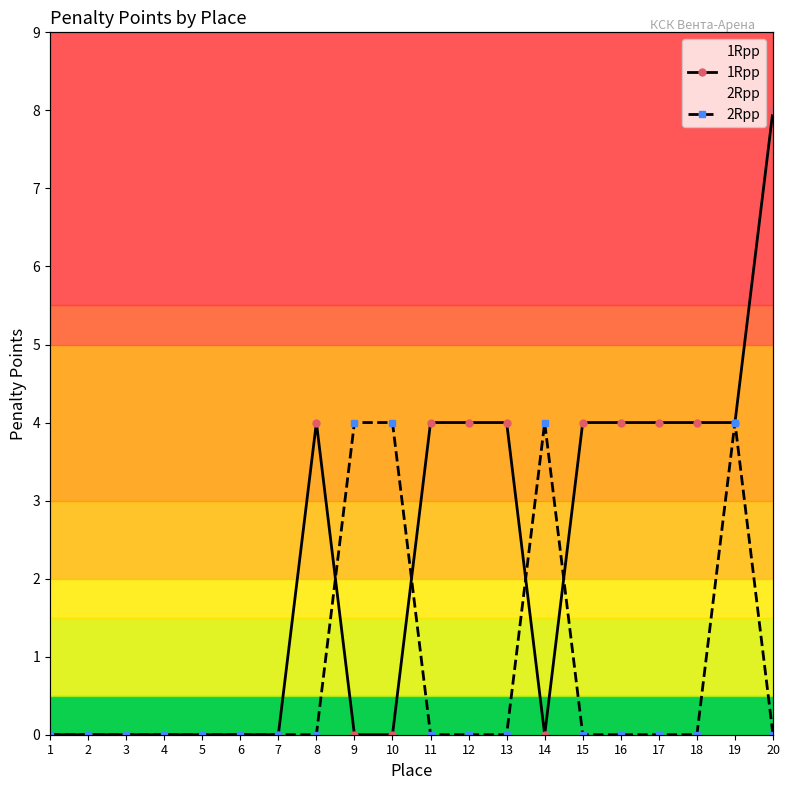

True or false: 2Rpp has a value of 0 at 3.

True